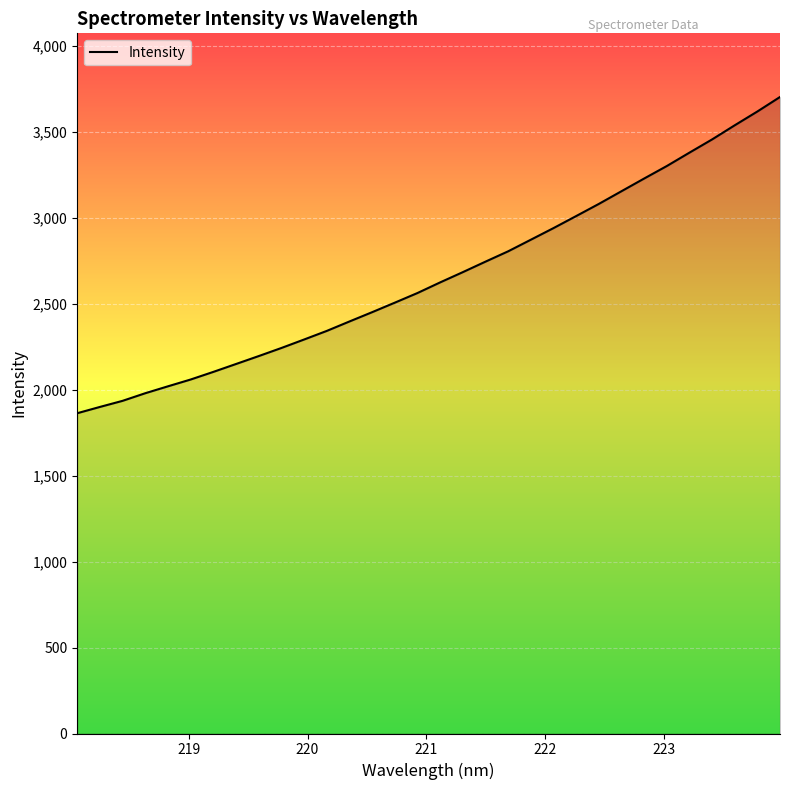

True or false: the data has more than 2 interior local peaks.

False